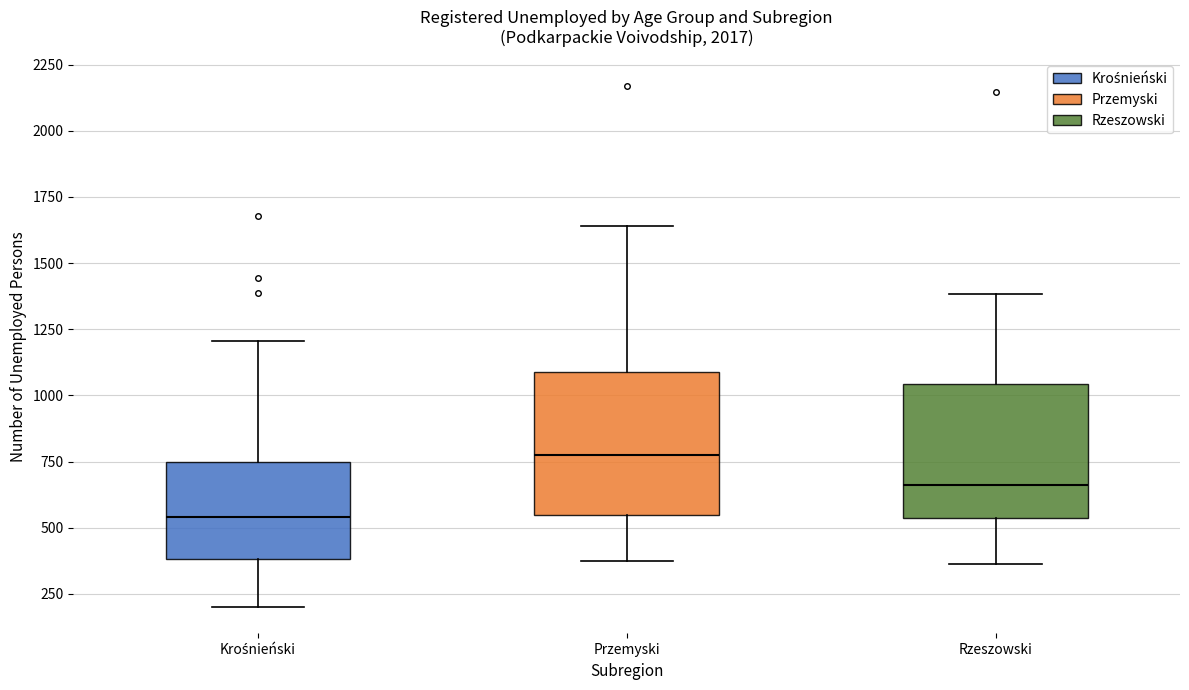

Reading left to right, read every box against the y-axis: the position of its median line, the range the box covers, and the ends of its whiskers. The values are not printed on the chart, so give them approximately, as read against the axis.

Krośnieński: median 550, box 400 to 750, whiskers 200 to 1200
Przemyski: median 800, box 550 to 1100, whiskers 400 to 1650
Rzeszowski: median 650, box 550 to 1050, whiskers 350 to 1400